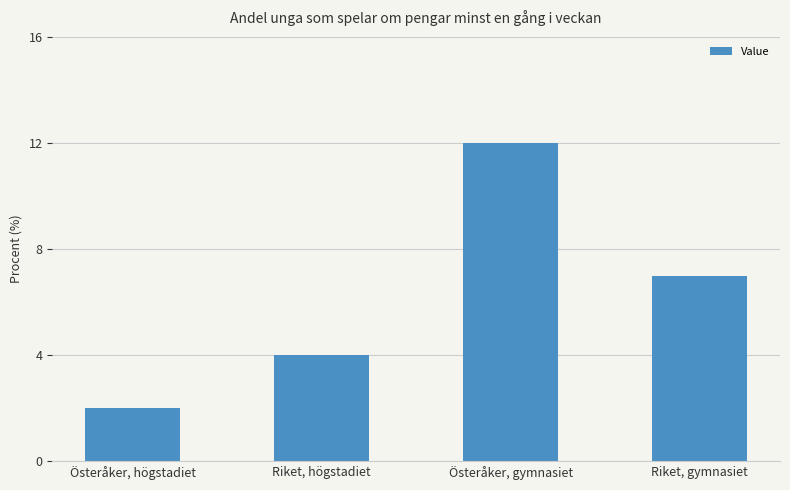

Where is the data nearest to the value 7?

Riket, gymnasiet